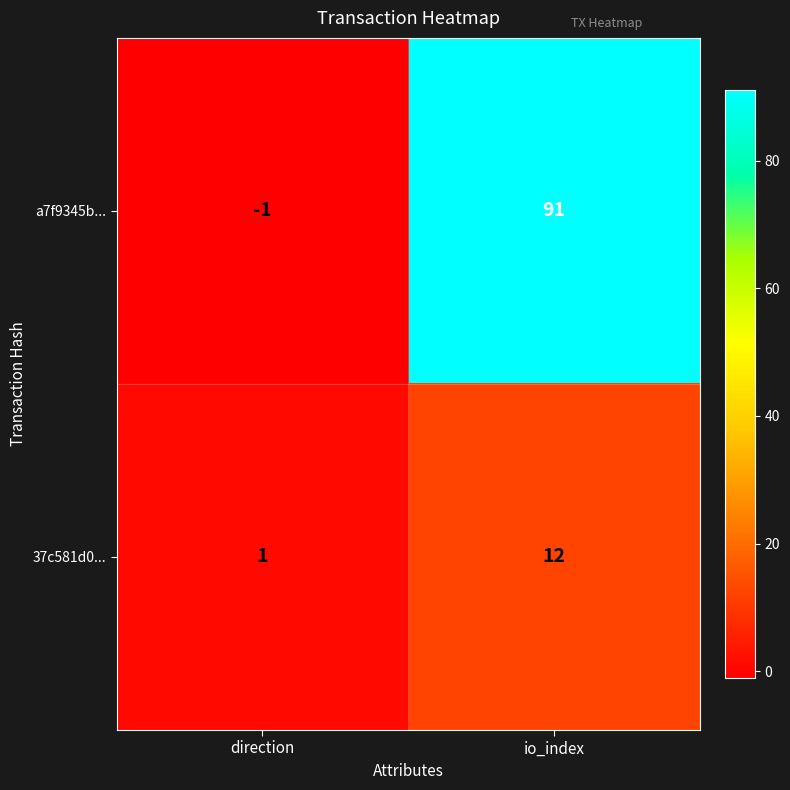

How many distinct data groups are displayed?

2